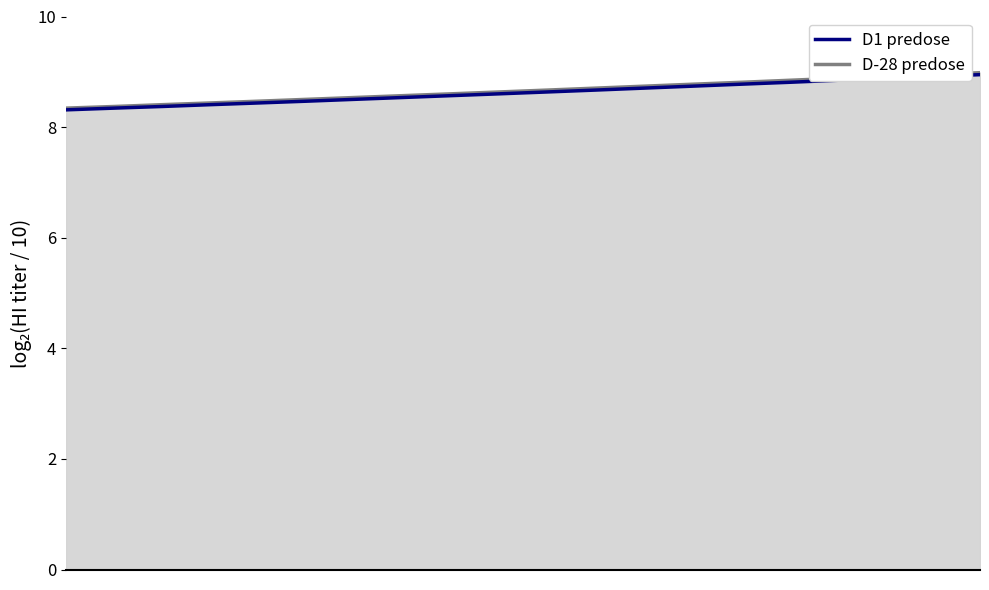

What is the minimum value shown in the chart?

8.3